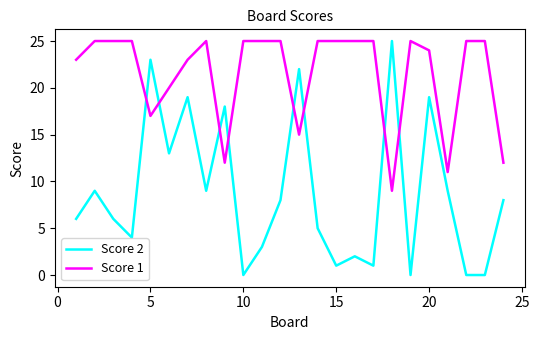

Which series has the largest range (max minus min)?

Score 2